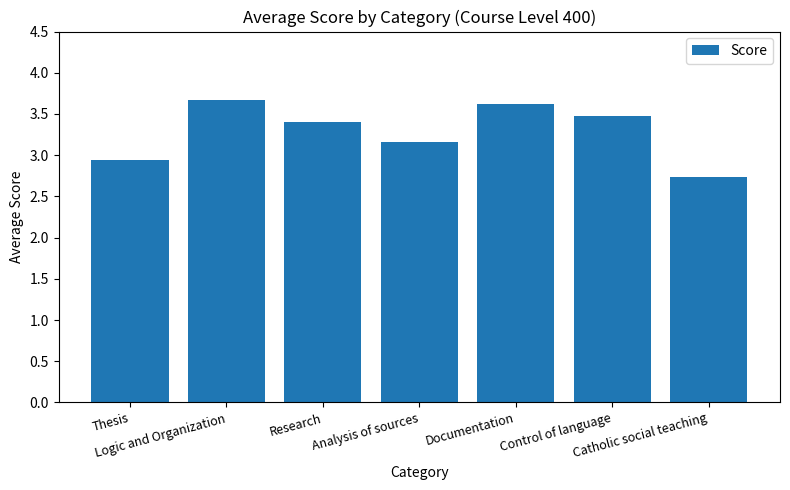

Are the bars horizontal?

No